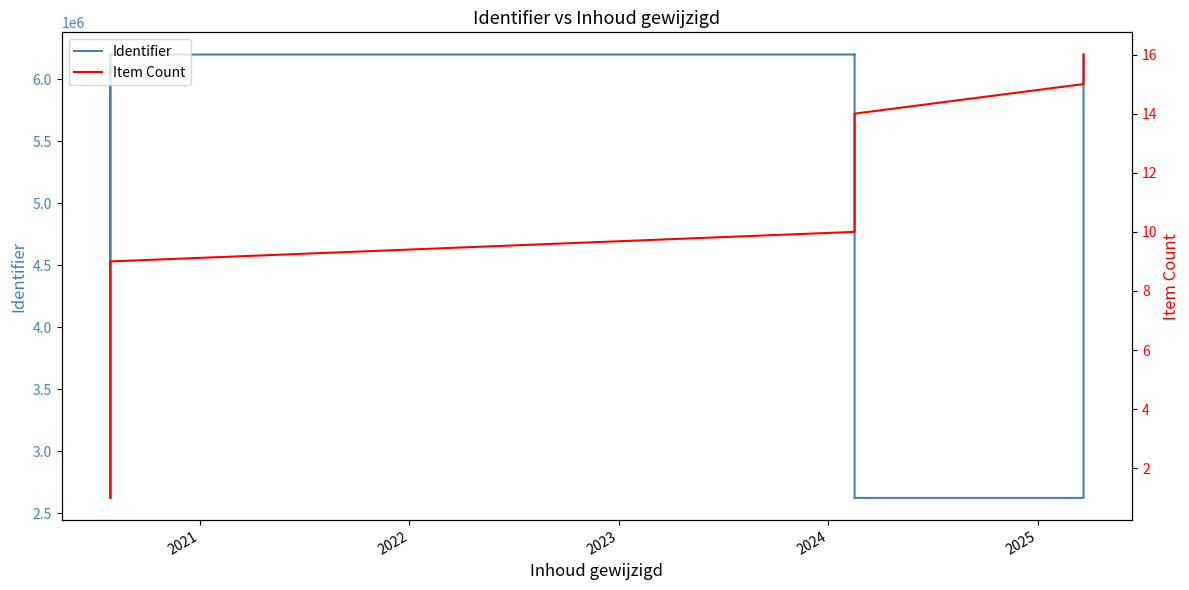

In Identifier, how many points are lower than both neighbors (excluding endpoints)?

4